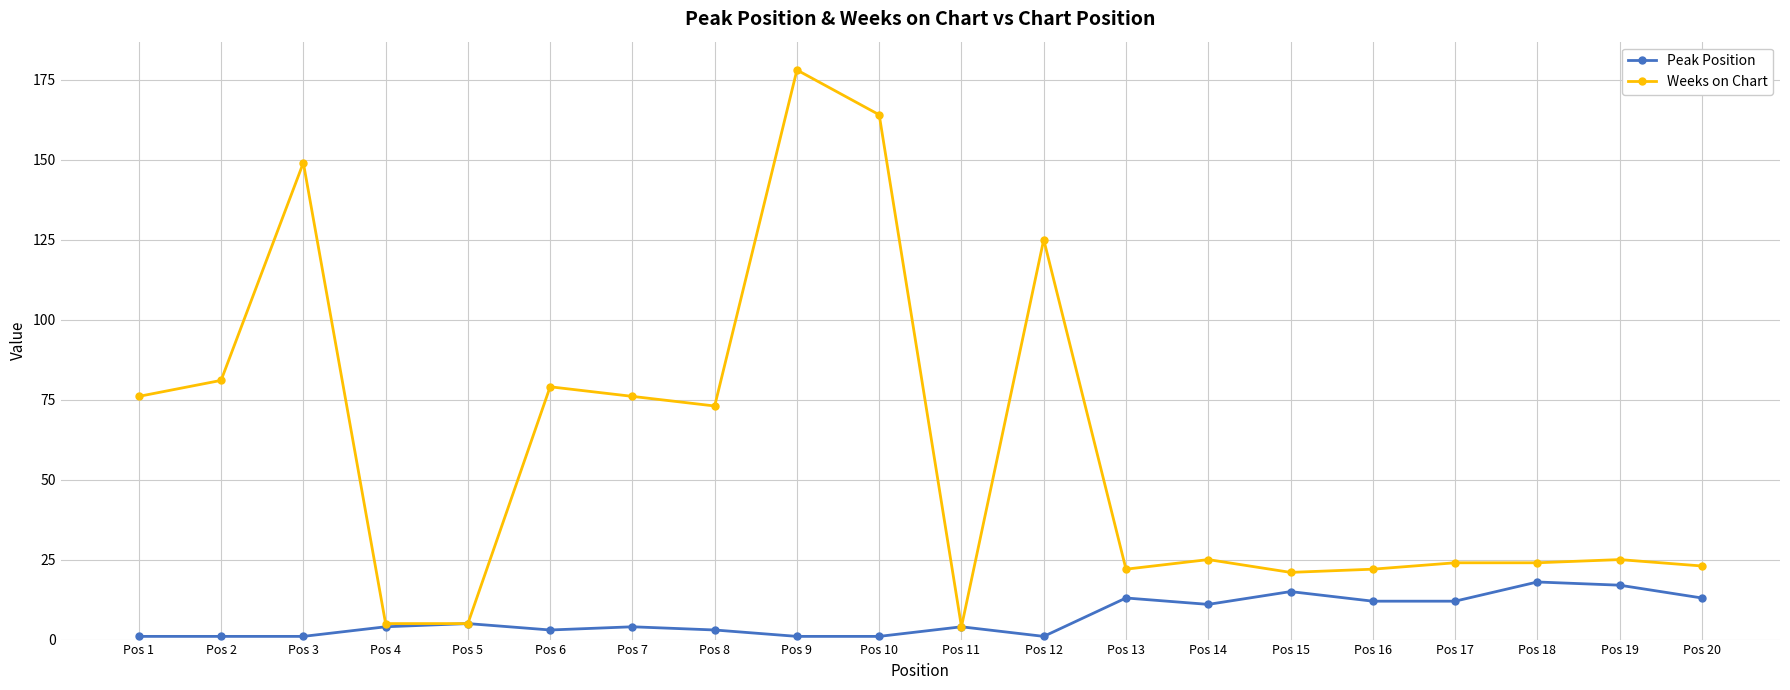

True or false: Weeks on Chart has more than 1 points higher than both neighbors.

True